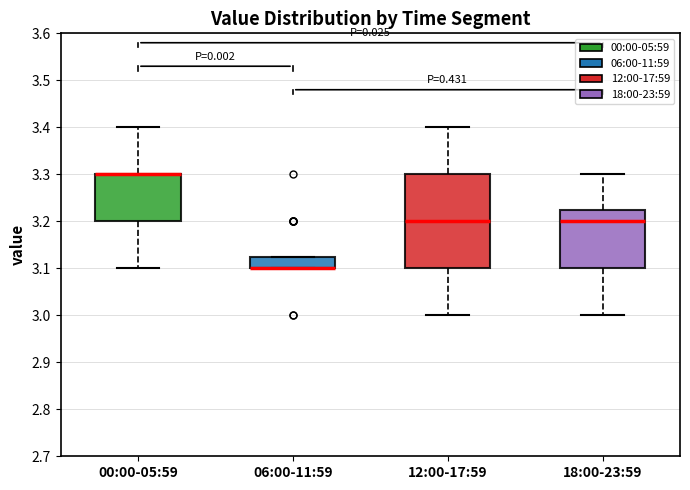

Comparing the boxes themselves (not the whiskers), which one is the tallest?

12:00-17:59